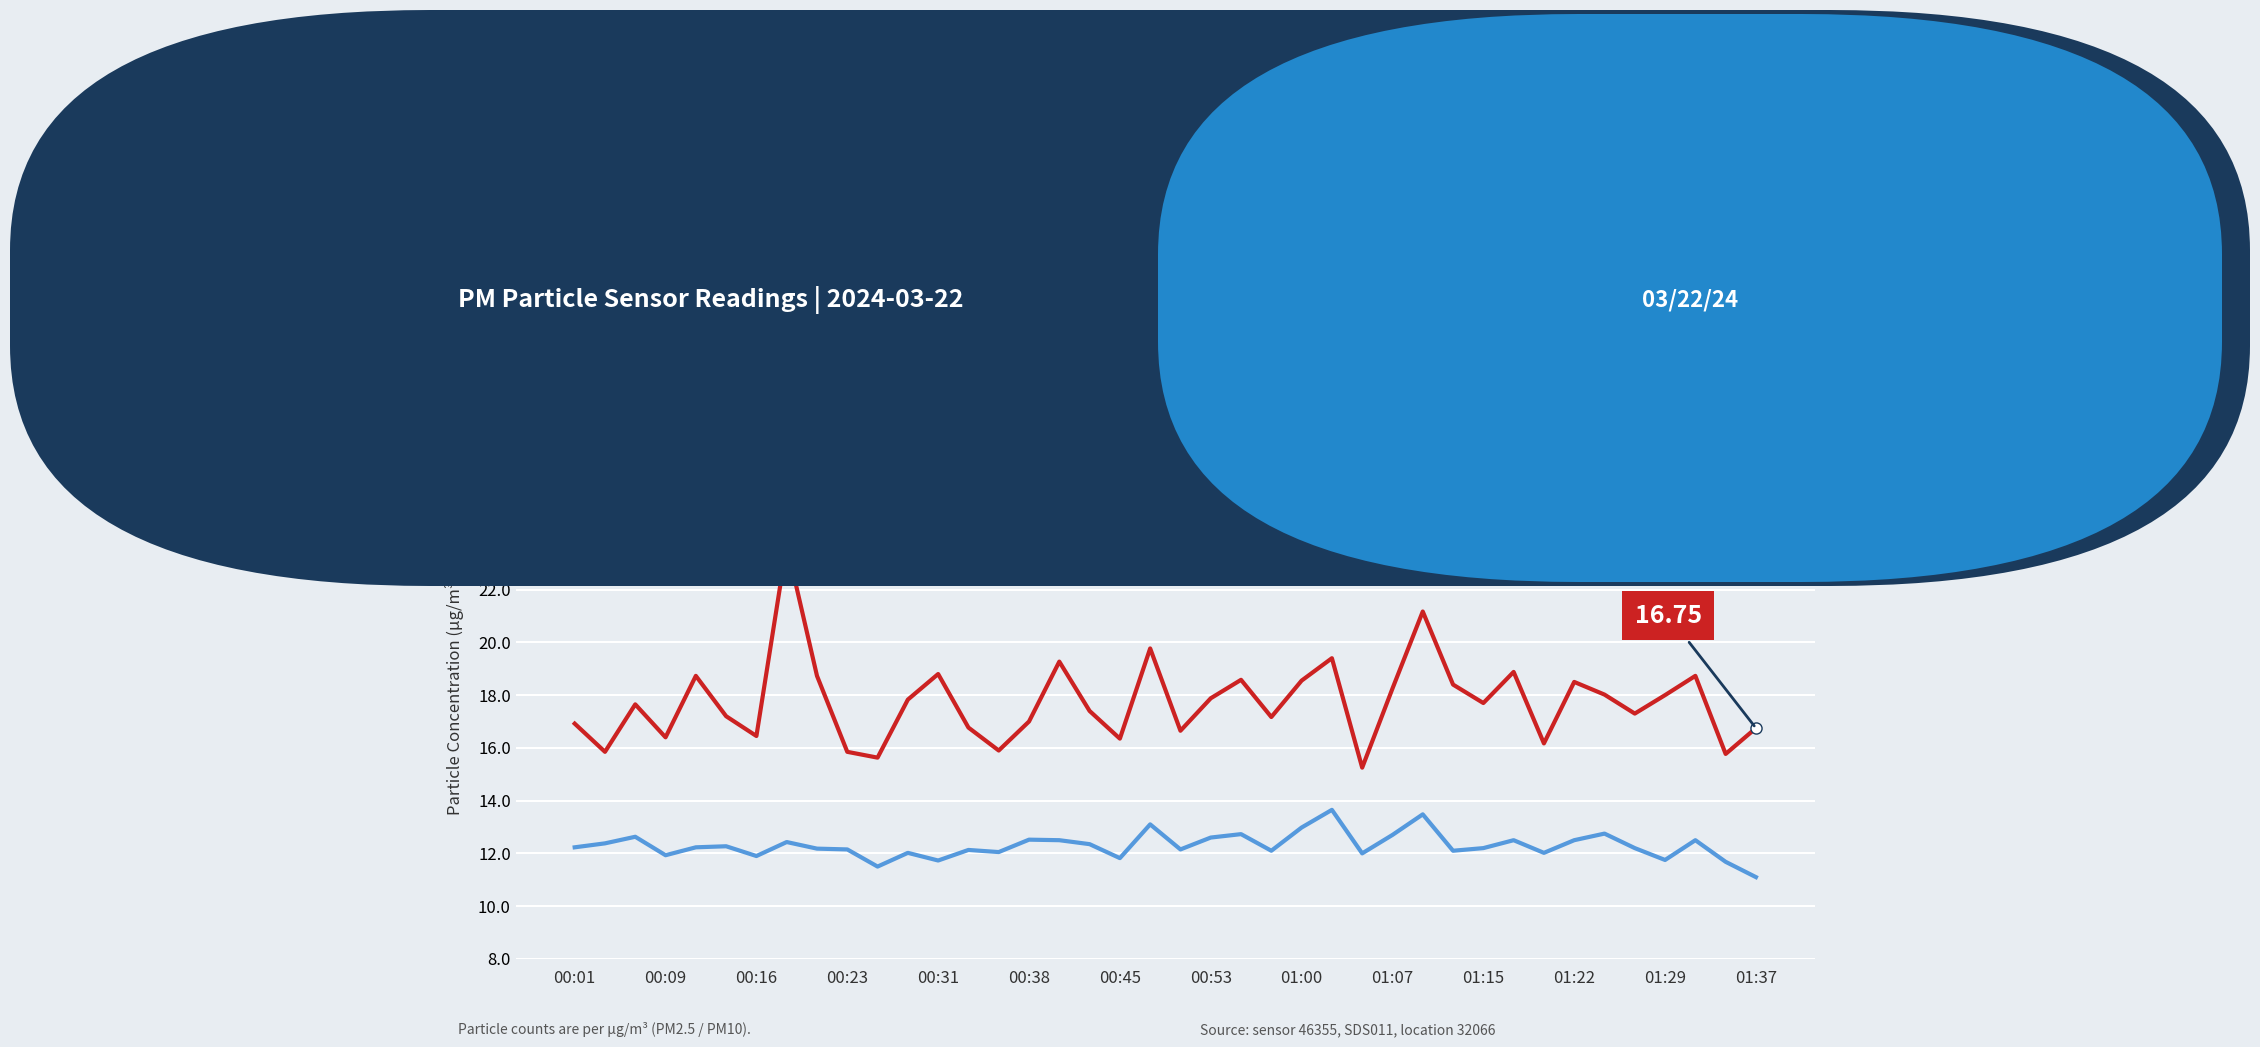

List the series in order of their peak value, lowest first.

P2, P1